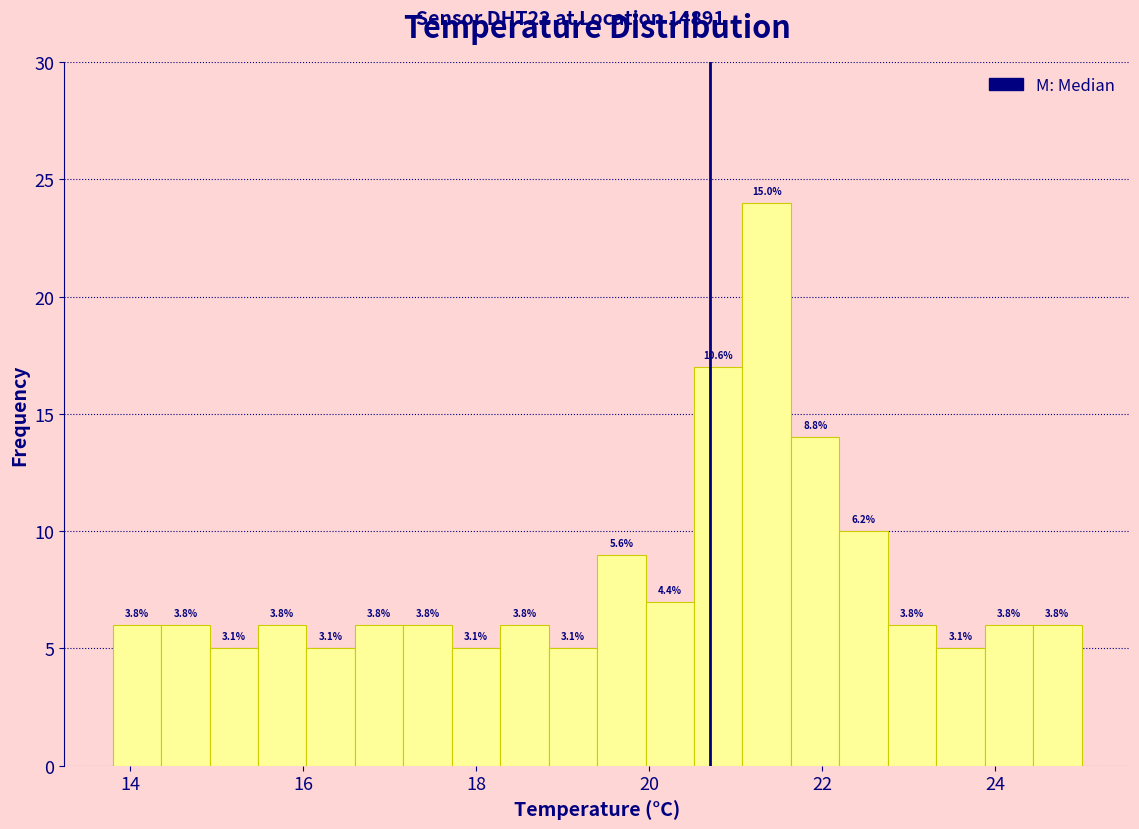

Around what value on the x-axis is the tallest bar? Give the approximate position of its centre, as read against the axis.

21.4